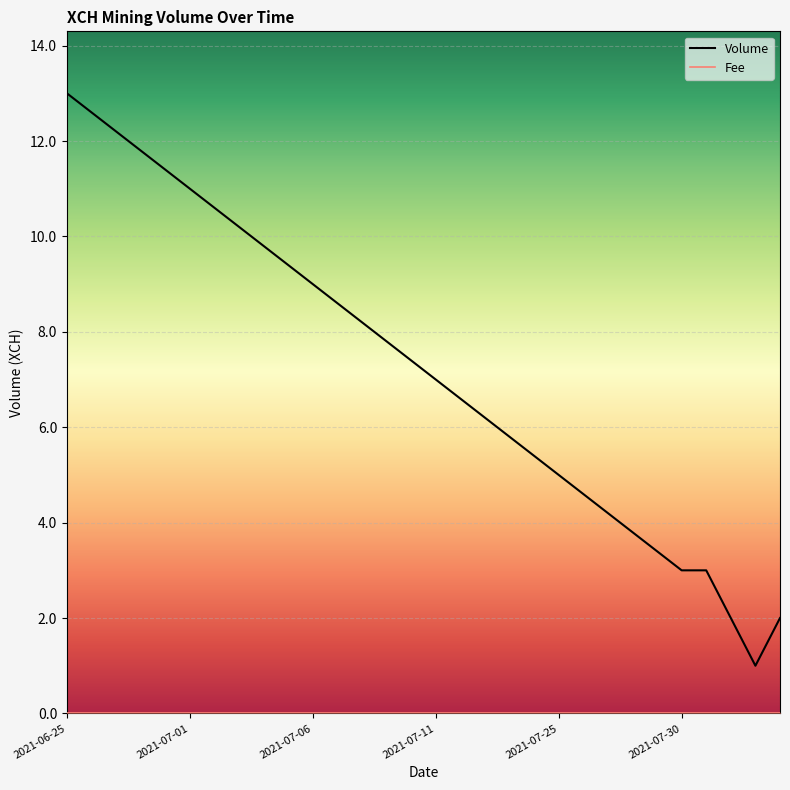

How many values in the Volume series exceed 7?

15